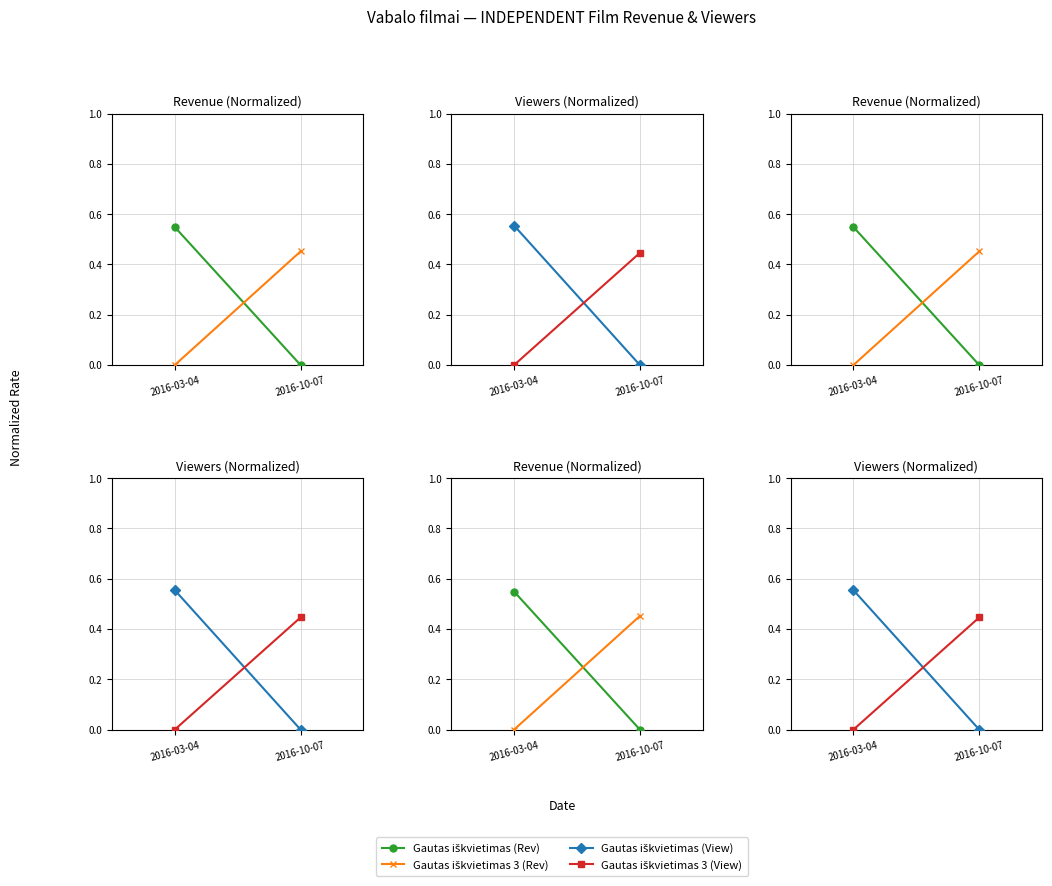

True or false: Gautas iškvietimas 3 (Rev) has a value of 0.0 at 2016-03-04.

True